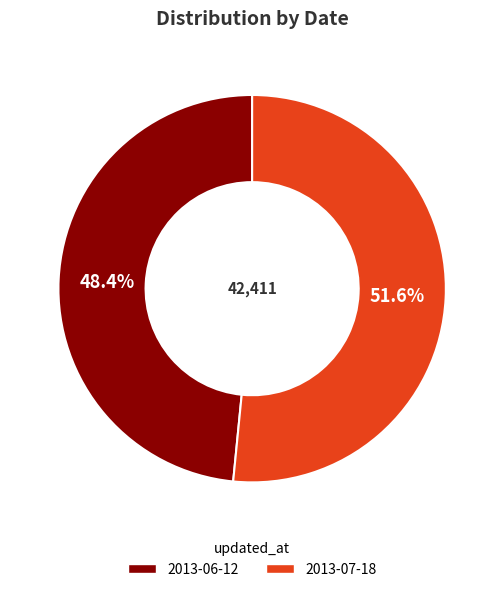

Which has a higher value, 2013-07-18 or 2013-06-12?

2013-07-18